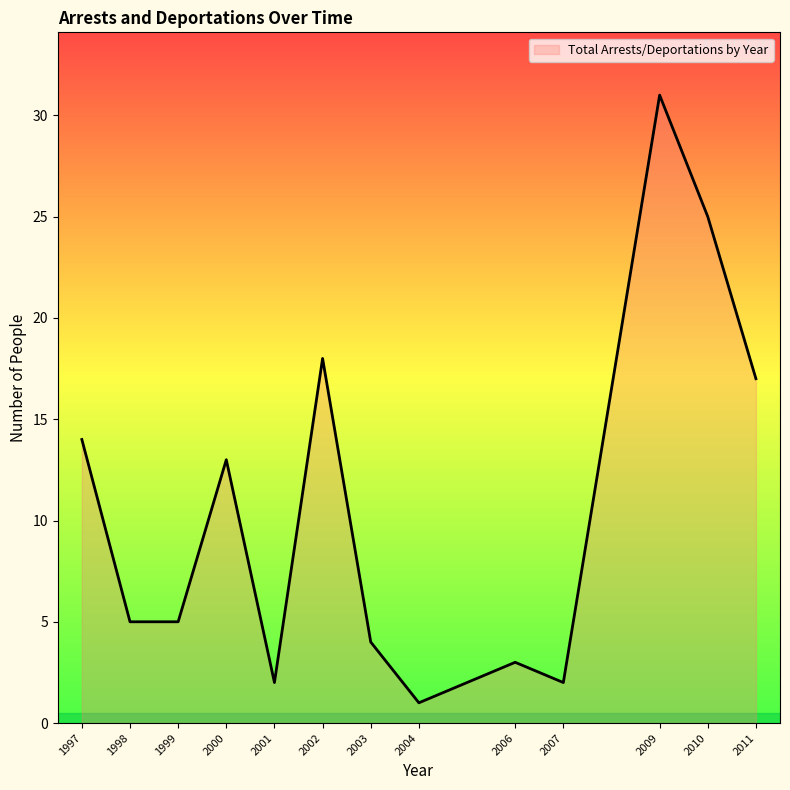

How many lines are shown in the chart?

1